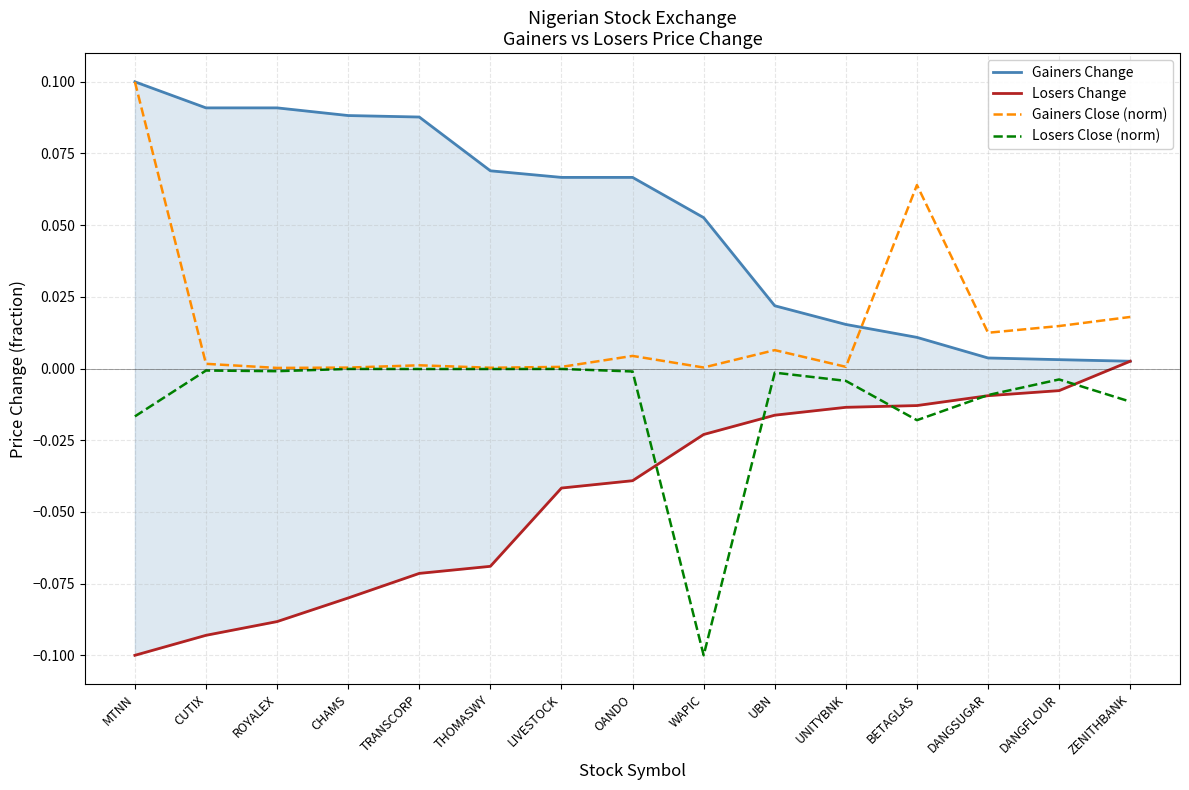

Between ROYALEX and UNITYBNK, which is larger?

ROYALEX